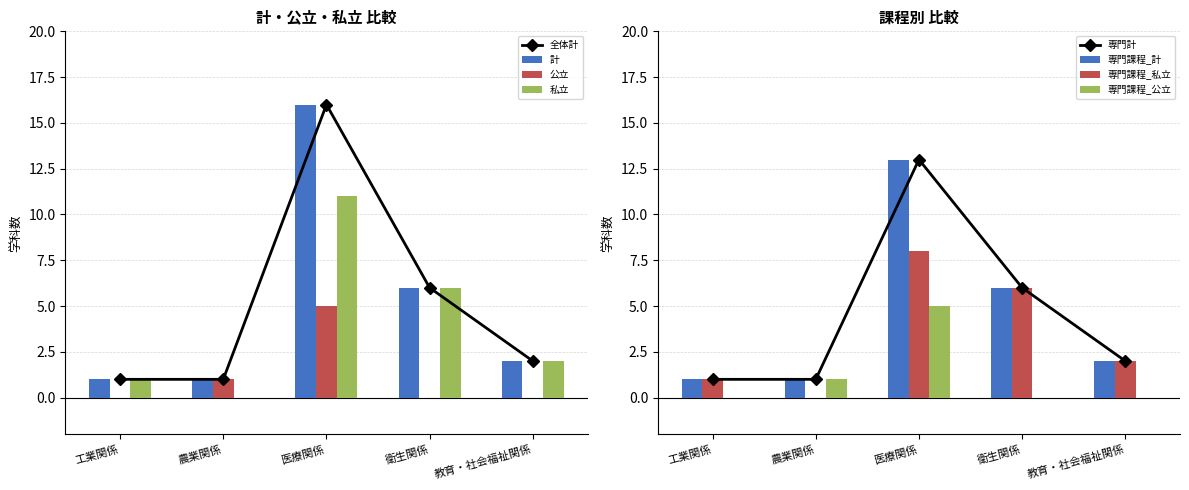

Where is 専門課程 nearest to the value 7?

衛生関係